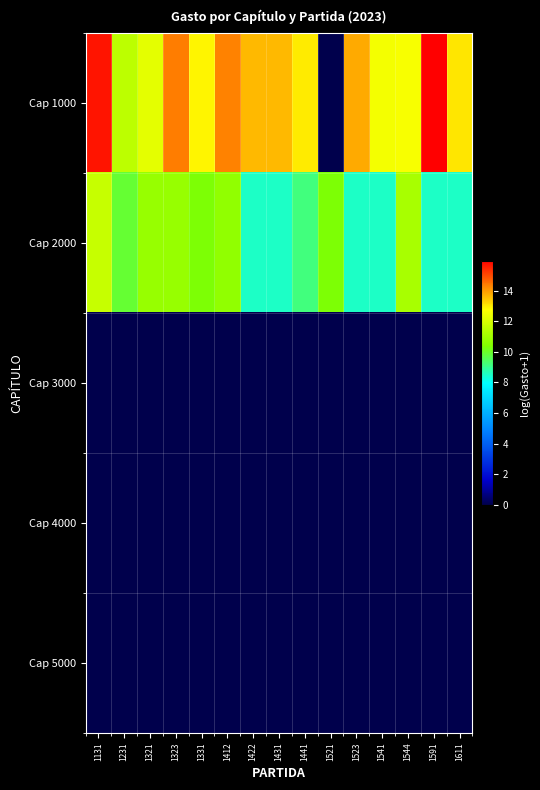

How many data points does each series have?

15